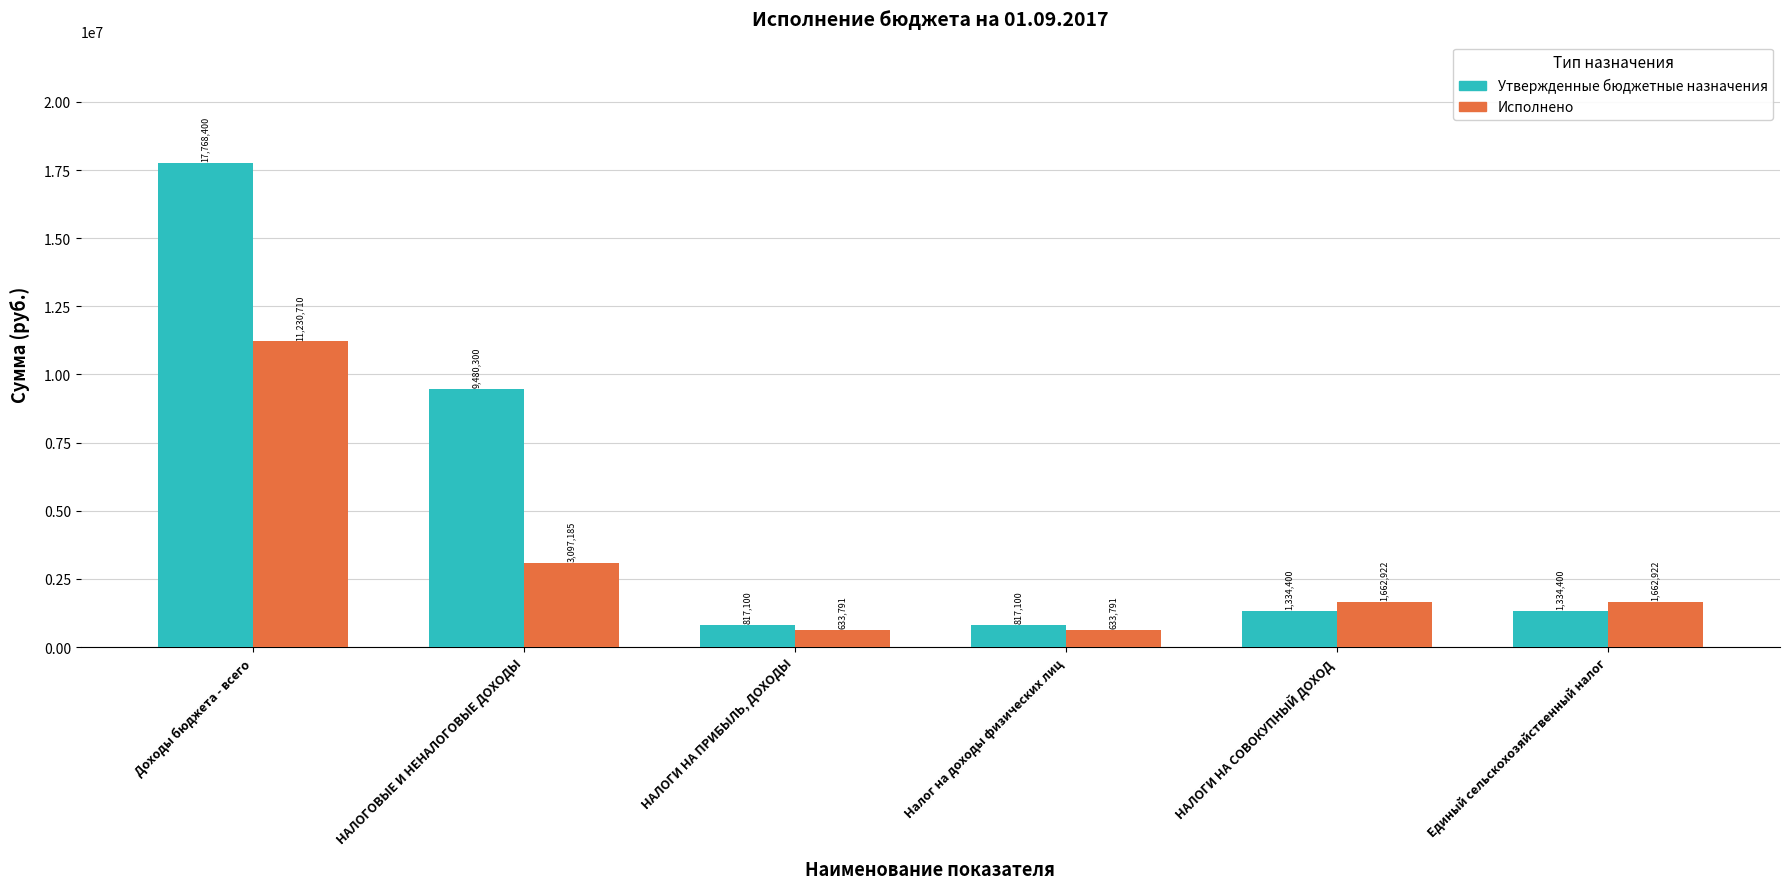

The value of Исполнено at НАЛОГИ НА СОВОКУПНЫЙ ДОХОД is 1662922.0. True or false?

True